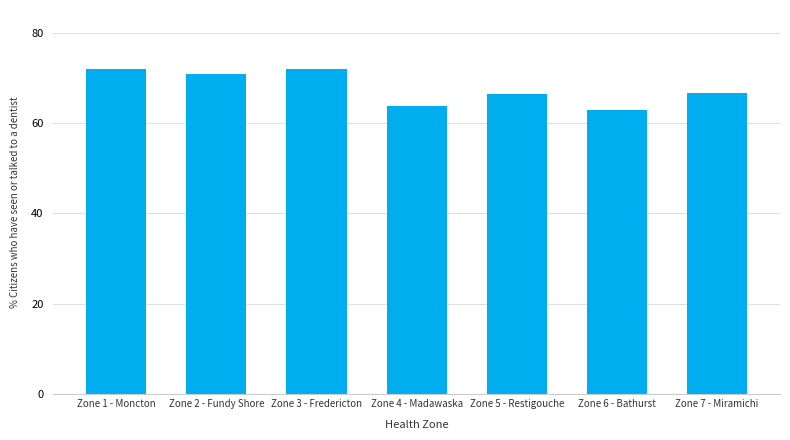

At which category does the chart reach its minimum across all series?

Zone 6 - Bathurst